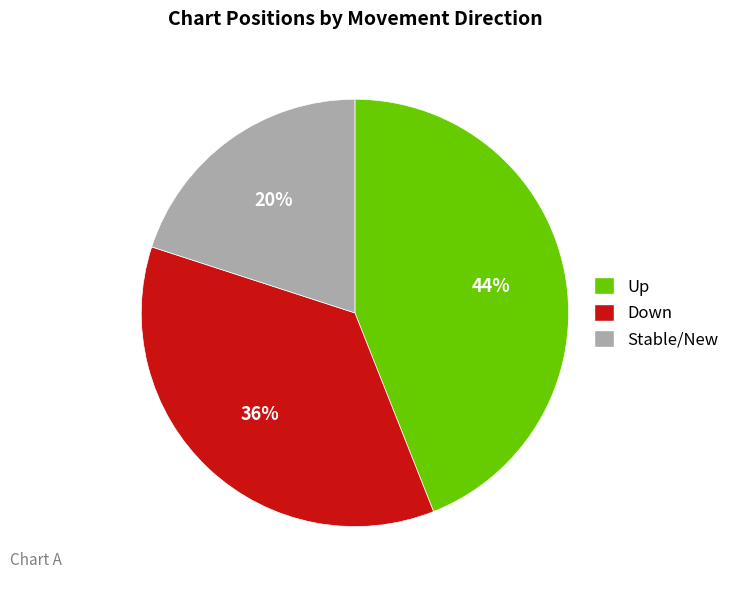

Count the number of slices in the pie.

3